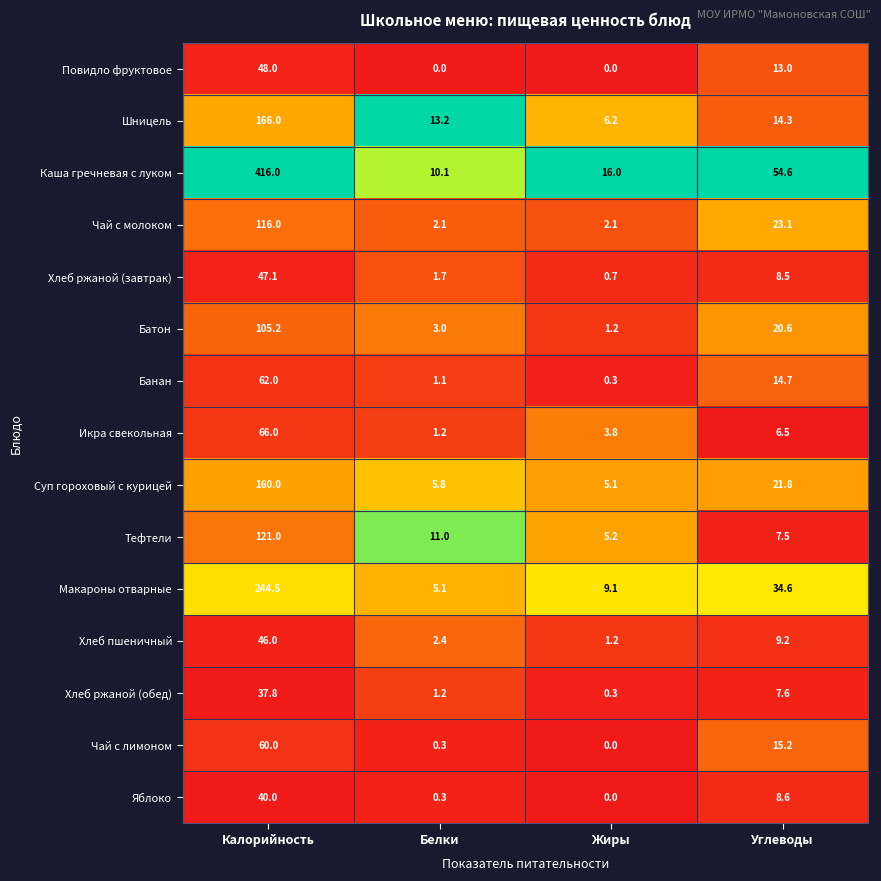

Between Белки and Углеводы, which series saw the biggest shift?

Каша гречневая с луком